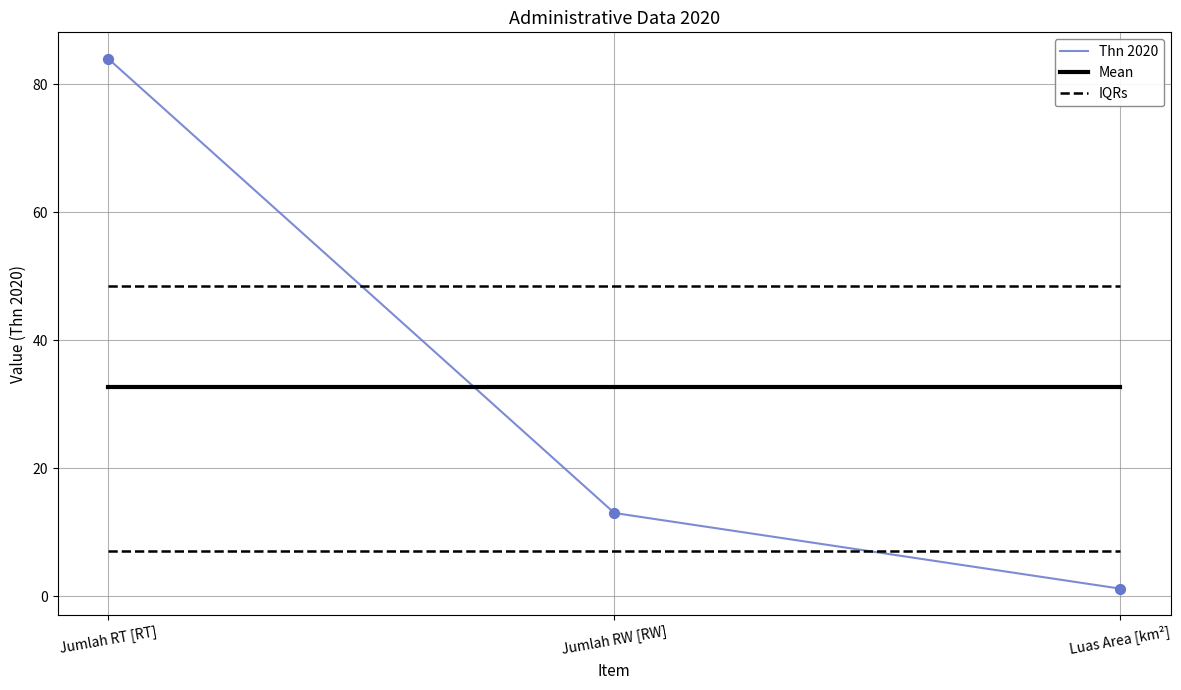

Which series has the widest spread of values?

Thn 2020